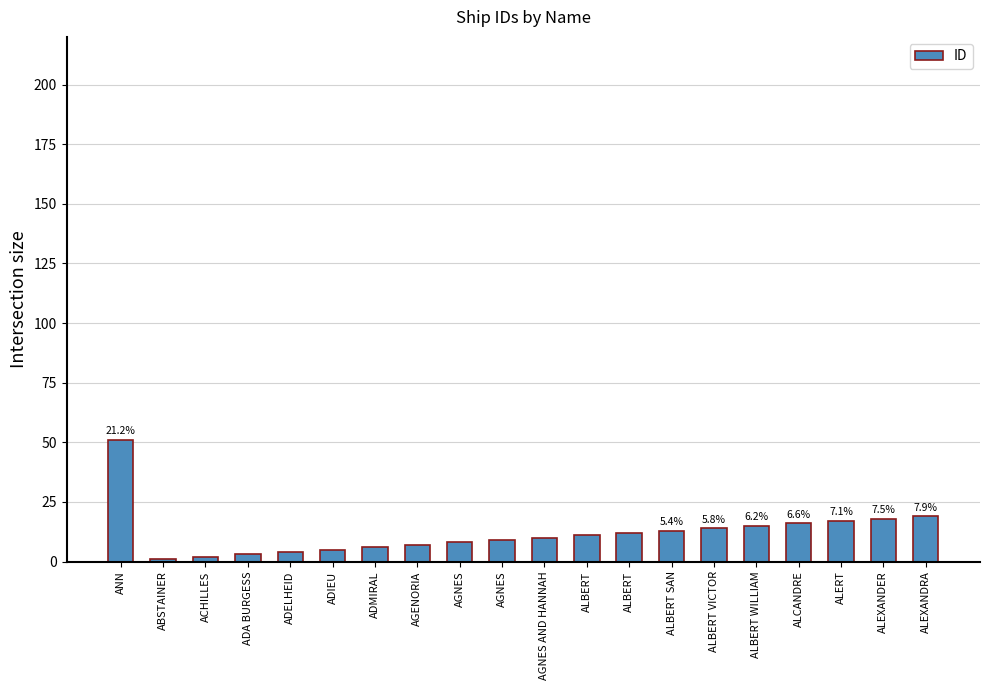

What is the label of the 7th bar from the right?

ALBERT SAN